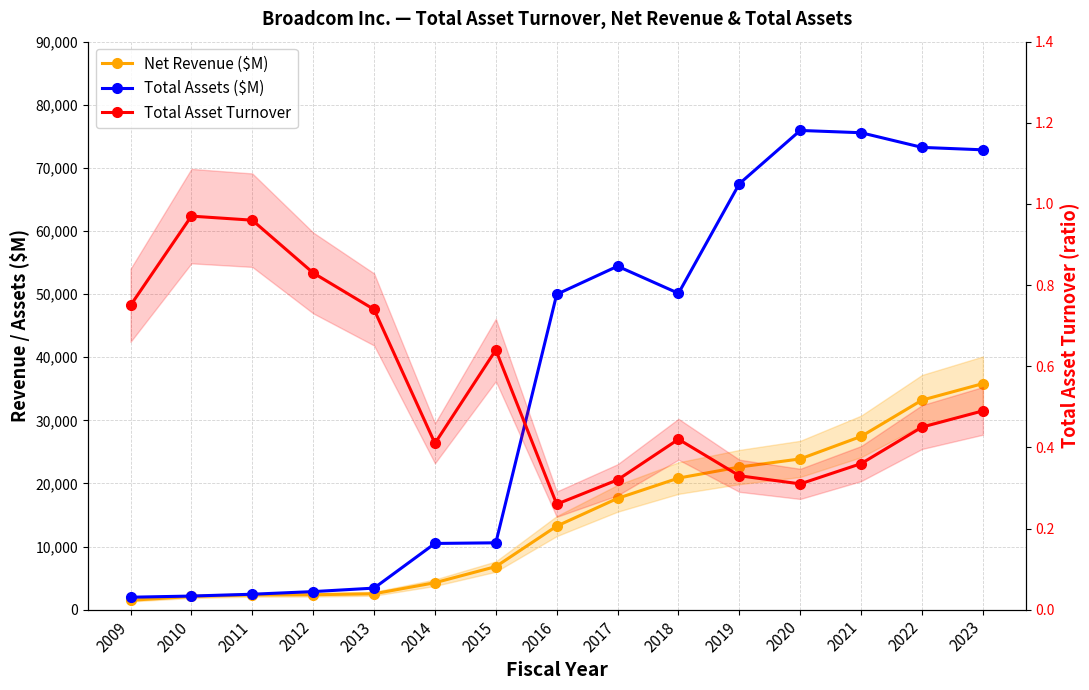

Count the number of categories in the chart.

15